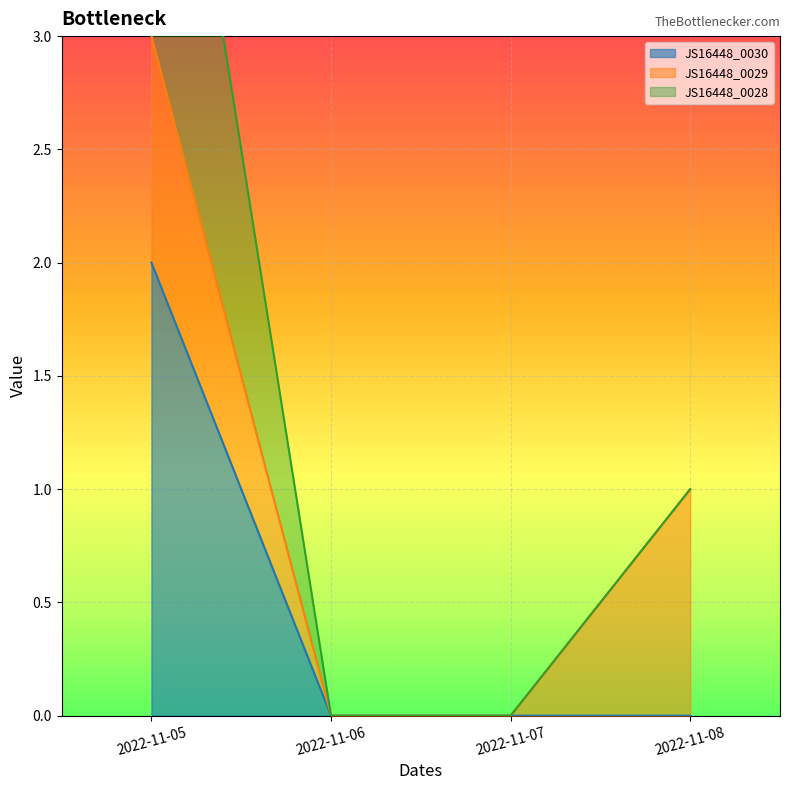

Which category has the lowest value in the JS16448_0030 series?

2022-11-06